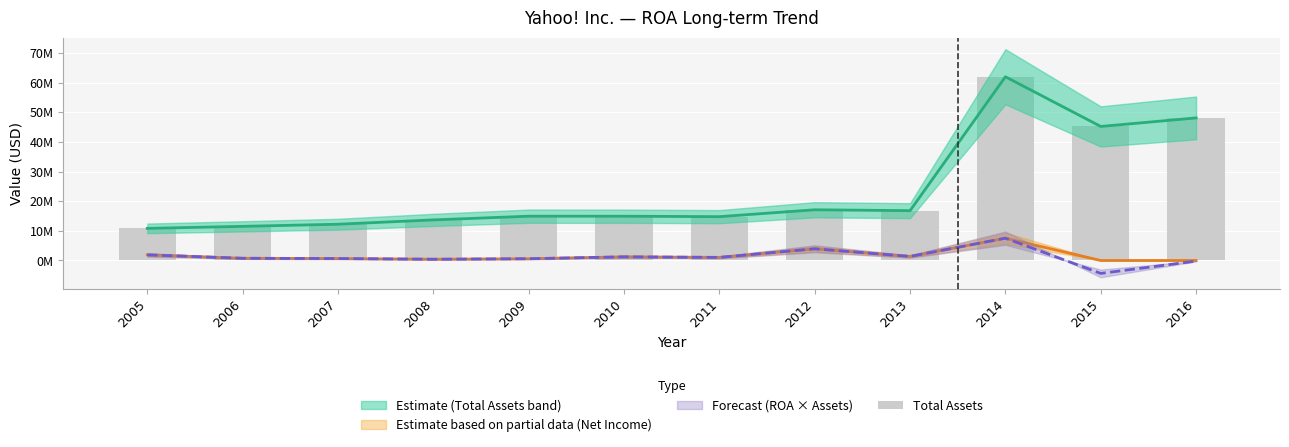

What is the change in value from 2010 to 2011?

-145318